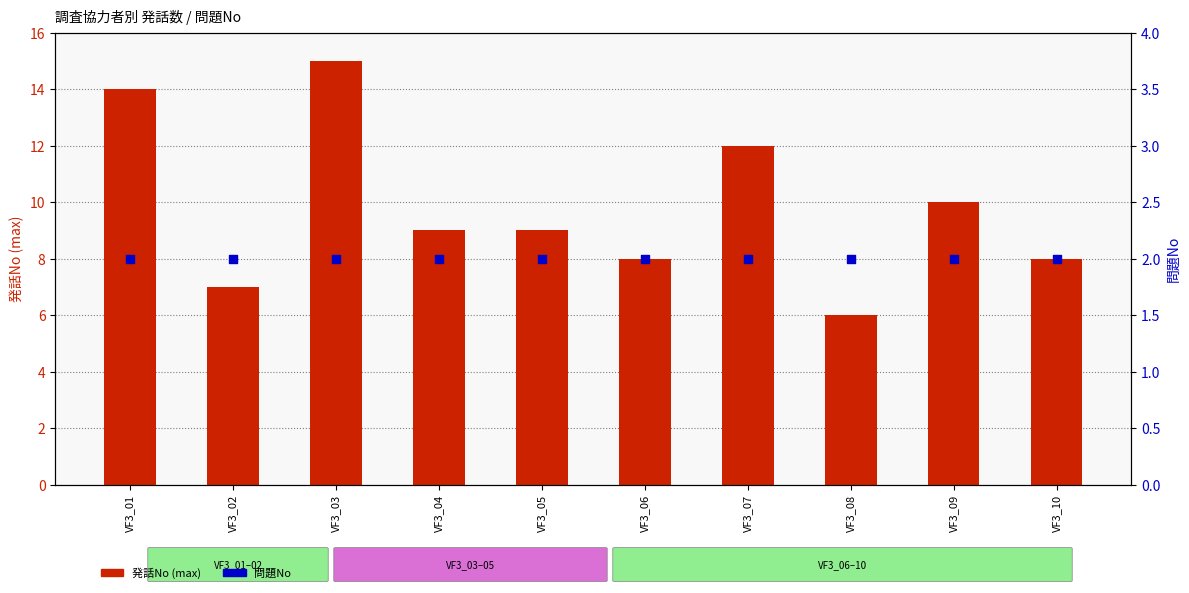

Which series reaches the maximum Y coordinate?

発話No (max)